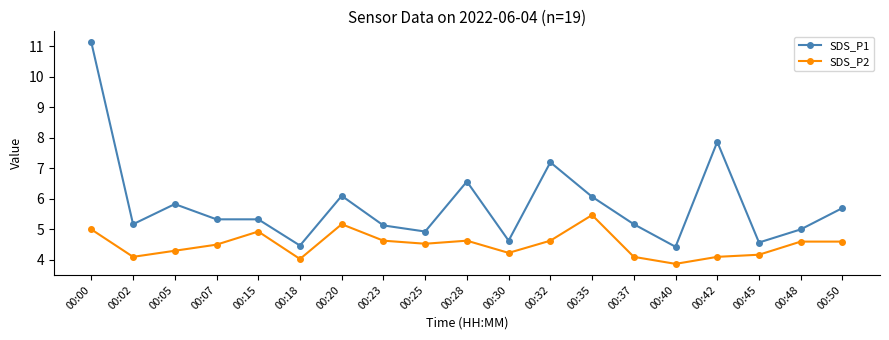

What is the difference between the second highest and second lowest values in the SDS_P2 series?

1.1